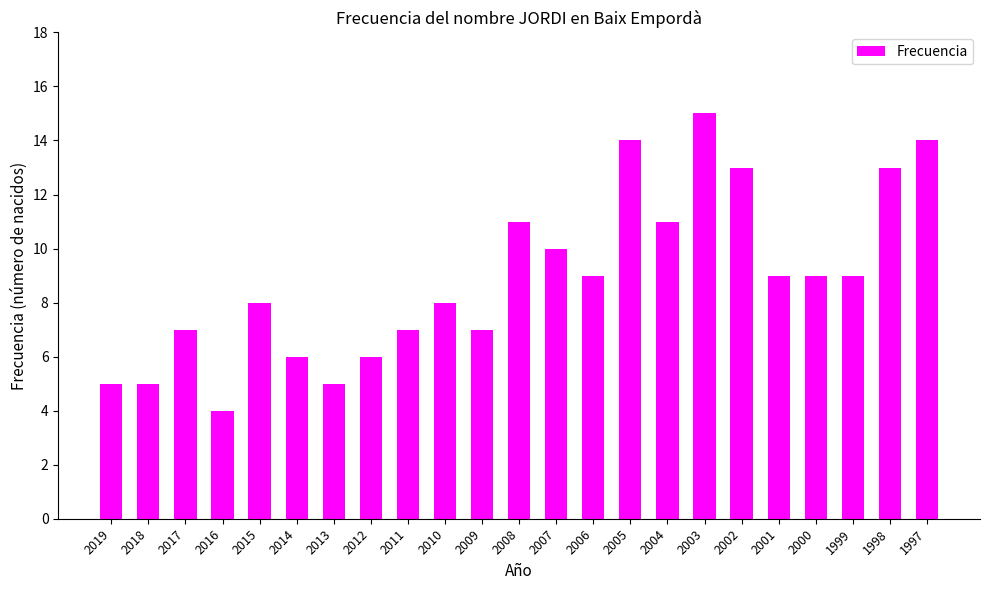

Does the chart contain stacked bars?

No